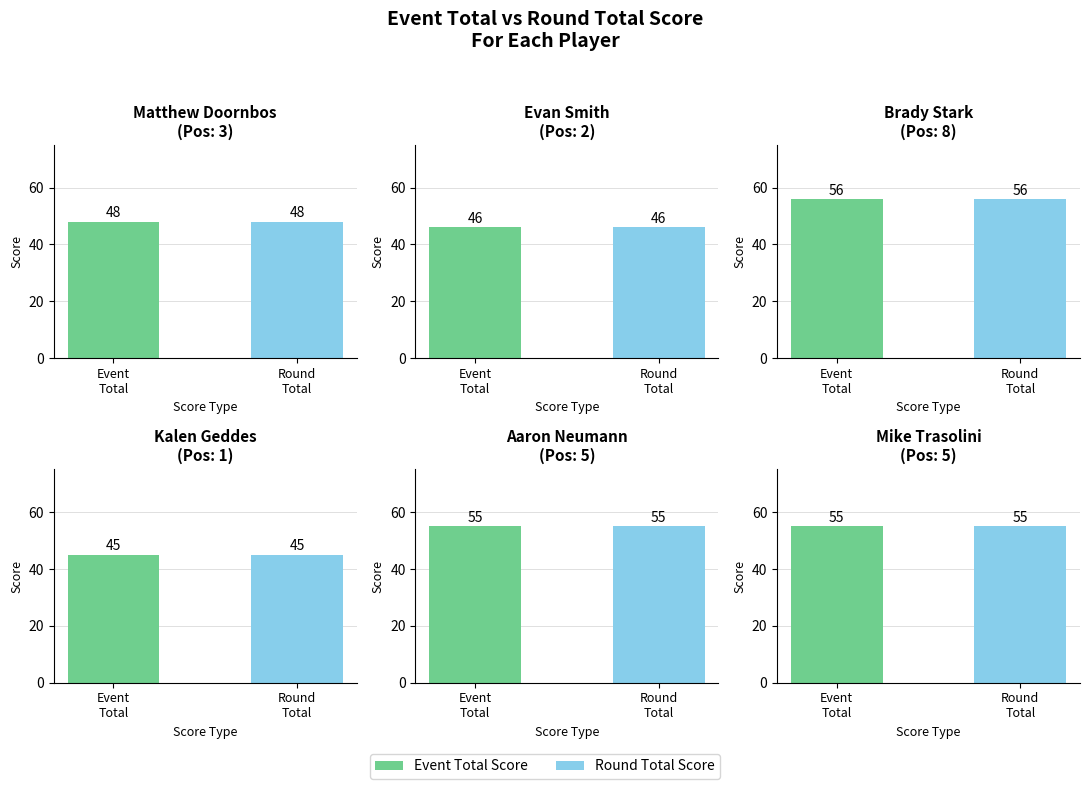

What is the difference between the maximum and second lowest values in the Round Total Score series?

10